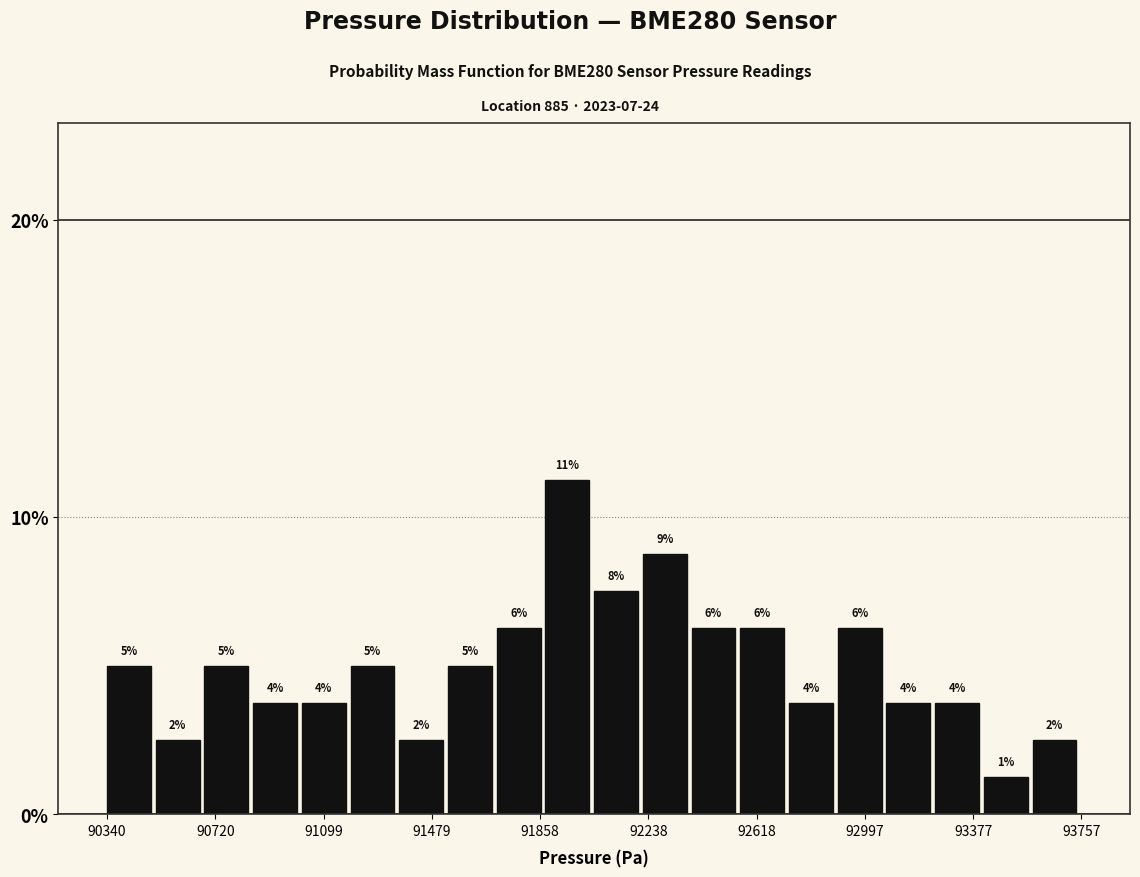

Read against the x-axis, roughly where is the centre of the tallest bar?

91950